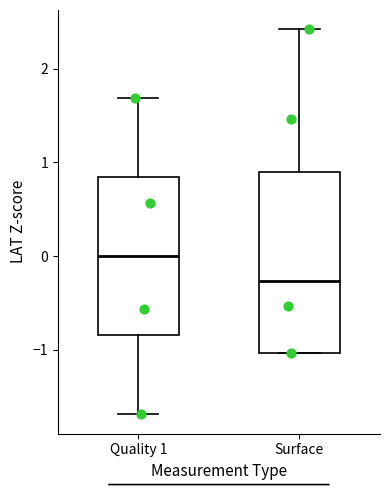

Which box's median line is the highest?

Quality 1